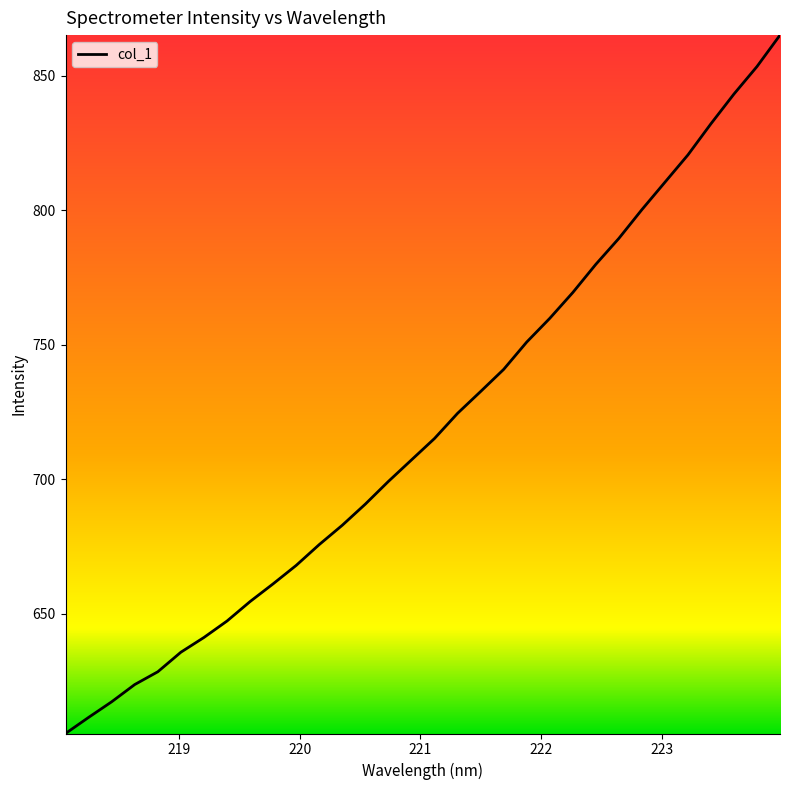

What is the greatest value displayed?

865.2